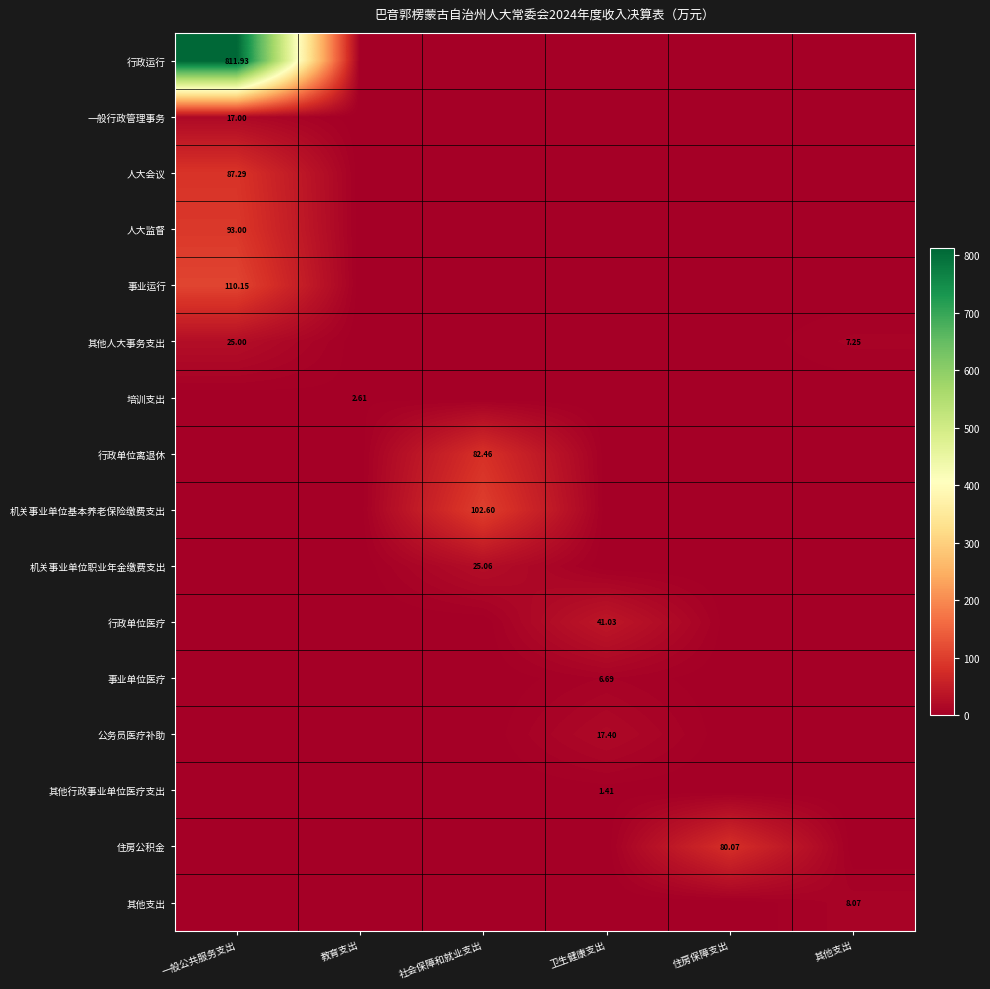

Rank the series at 教育支出 from highest to lowest value.

培训支出, 行政运行, 一般行政管理事务, 人大会议, 人大监督, 事业运行, 其他人大事务支出, 行政单位离退休, 机关事业单位基本养老保险缴费支出, 机关事业单位职业年金缴费支出, 行政单位医疗, 事业单位医疗, 公务员医疗补助, 其他行政事业单位医疗支出, 住房公积金, 其他支出